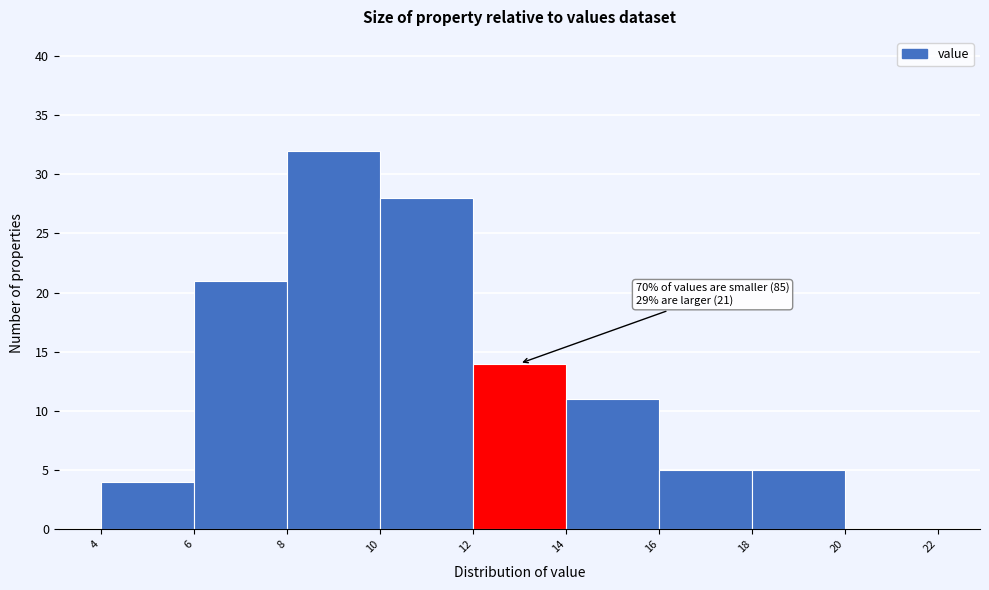

Which range on the x-axis has the tallest bar?

8 to 10